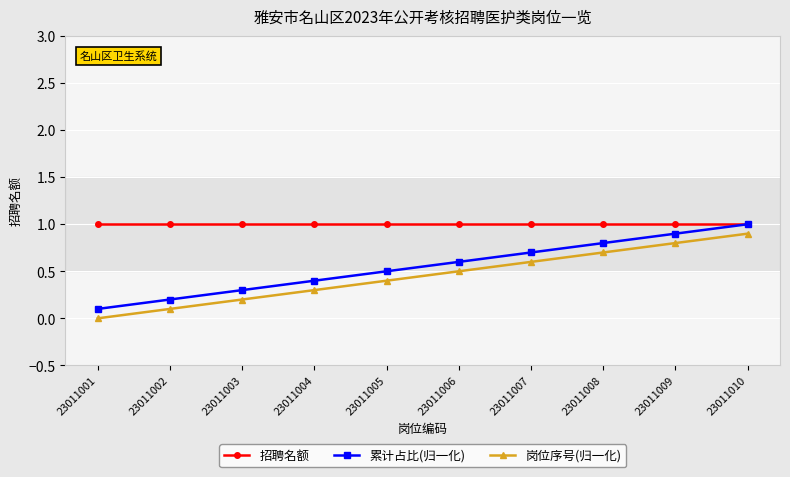

The value of 累计占比(归一化) at 23011002 is 0.2. True or false?

True